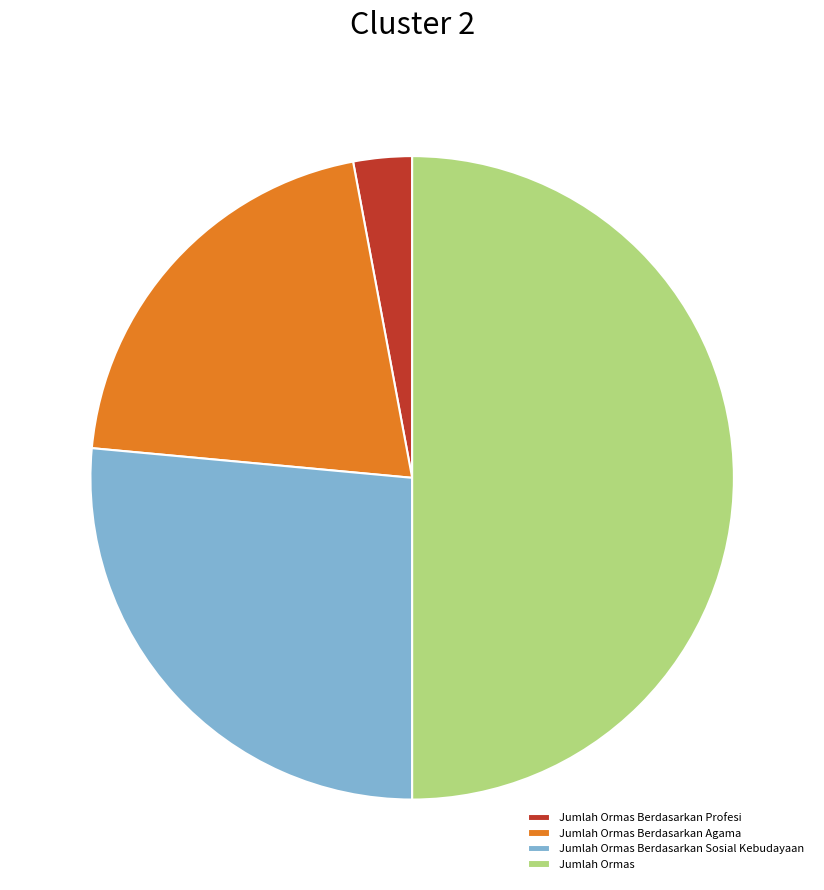

Combined, do Jumlah Ormas Berdasarkan Sosial Kebudayaan and Jumlah Ormas Berdasarkan Profesi account for over 50%?

No